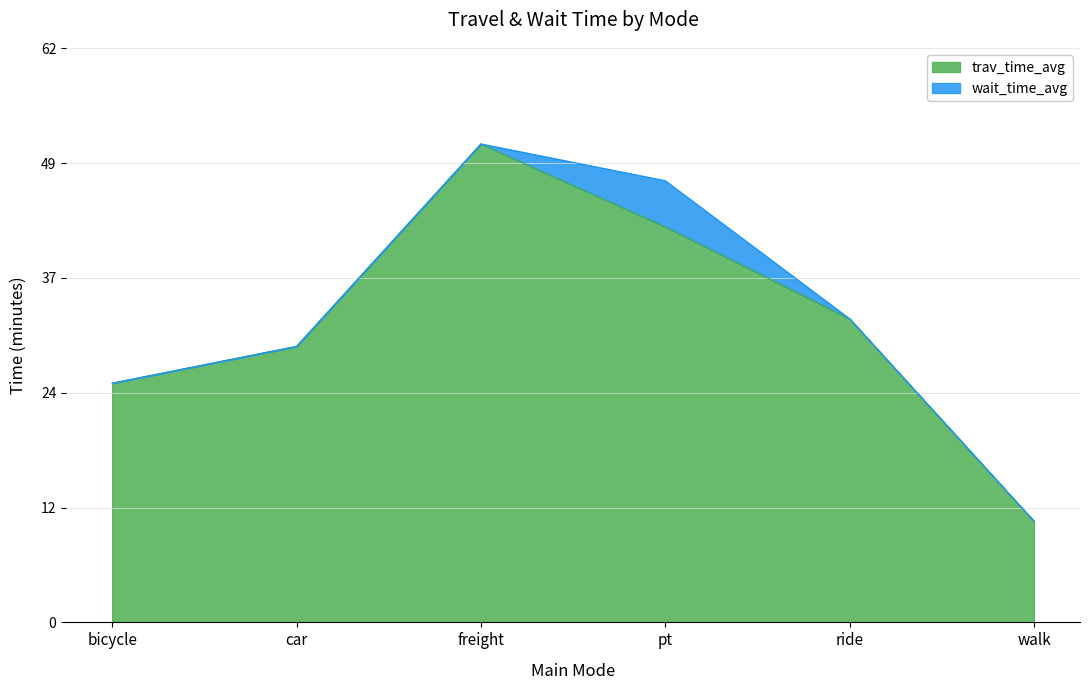

The value at pt is 16. True or false?

False